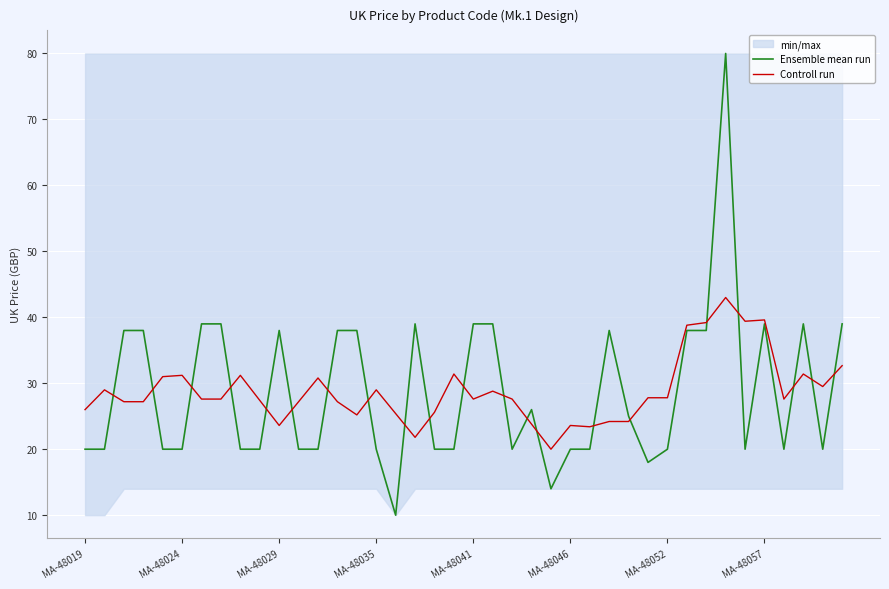

At which label does Ensemble mean run first exceed 19?

MA-48019